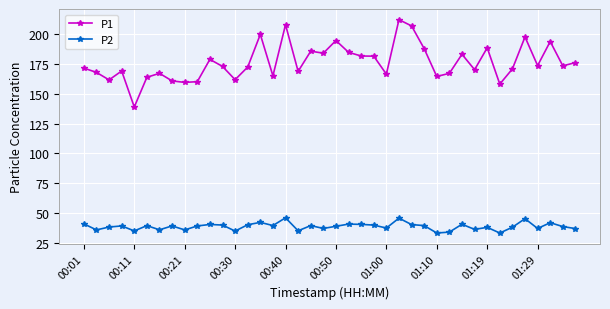

What is the value of the P1 point at the 34th from the left?

158.1